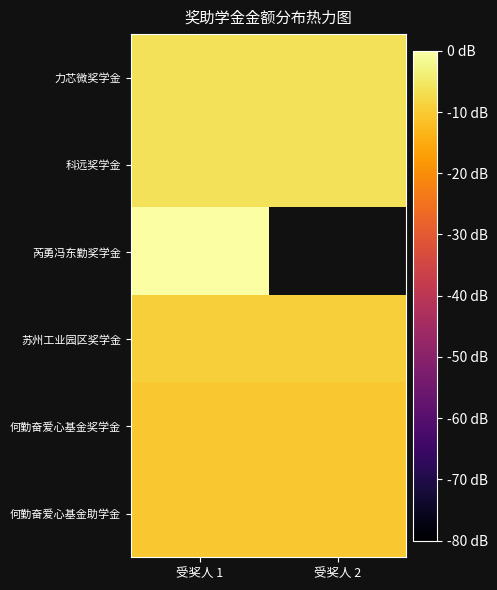

Which category has the highest value in the 芮勇冯东勤奖学金 series?

受奖人 1